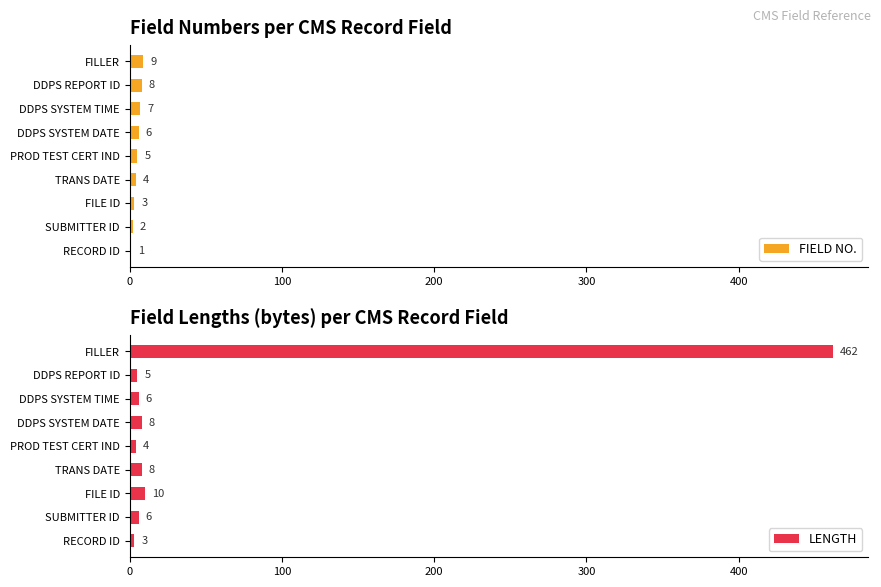

The value of FIELD NO. at PROD TEST CERT IND is 5. True or false?

True